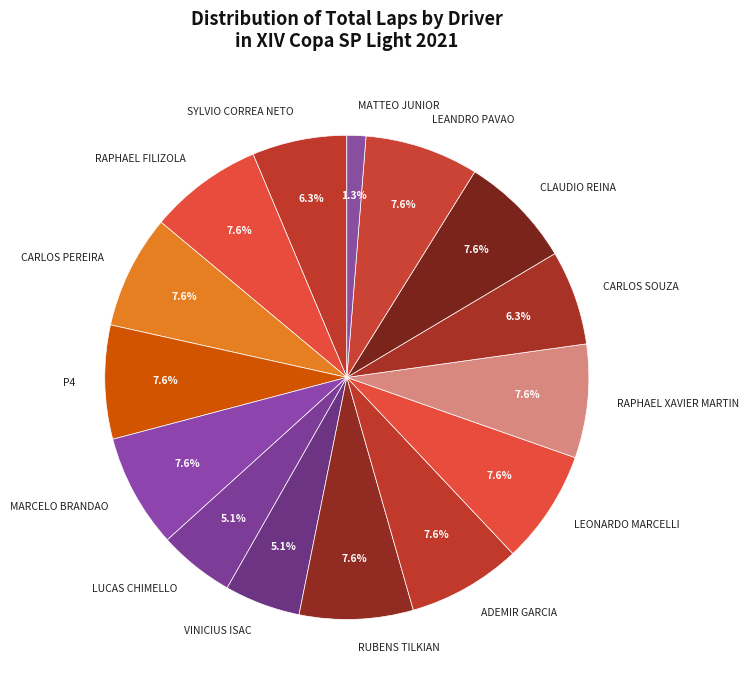

Combined, do RUBENS TILKIAN and ADEMIR GARCIA account for over 50%?

No